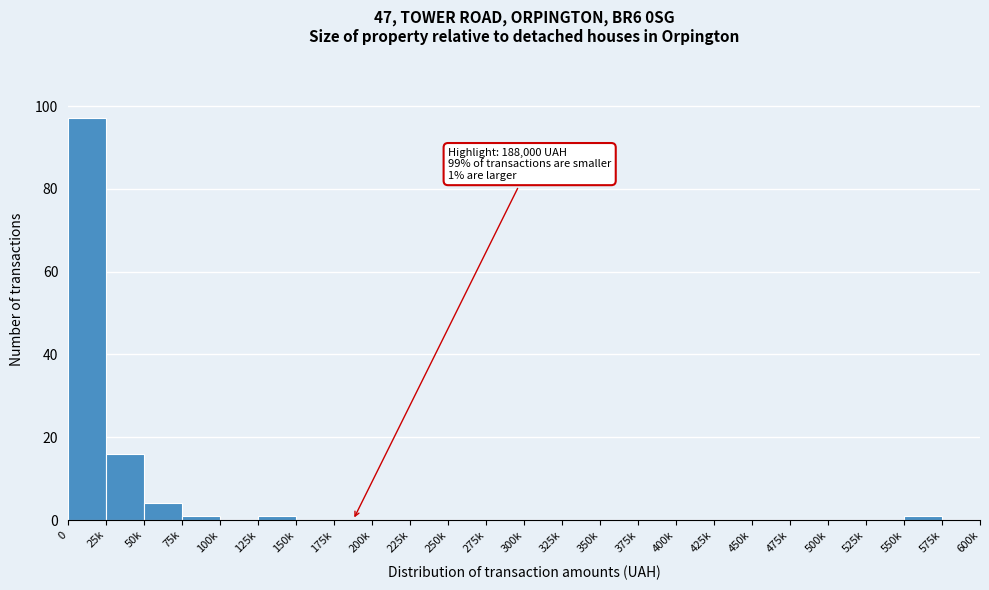

Reading left to right, list all the values displayed in this chart.

0=97	25k=16	50k=4	75k=1	100k=0	125k=1	150k=0	175k=0	200k=0	225k=0	250k=0	275k=0	300k=0	325k=0	350k=0	375k=0	400k=0	425k=0	450k=0	475k=0	500k=0	525k=0	550k=1	575k=0